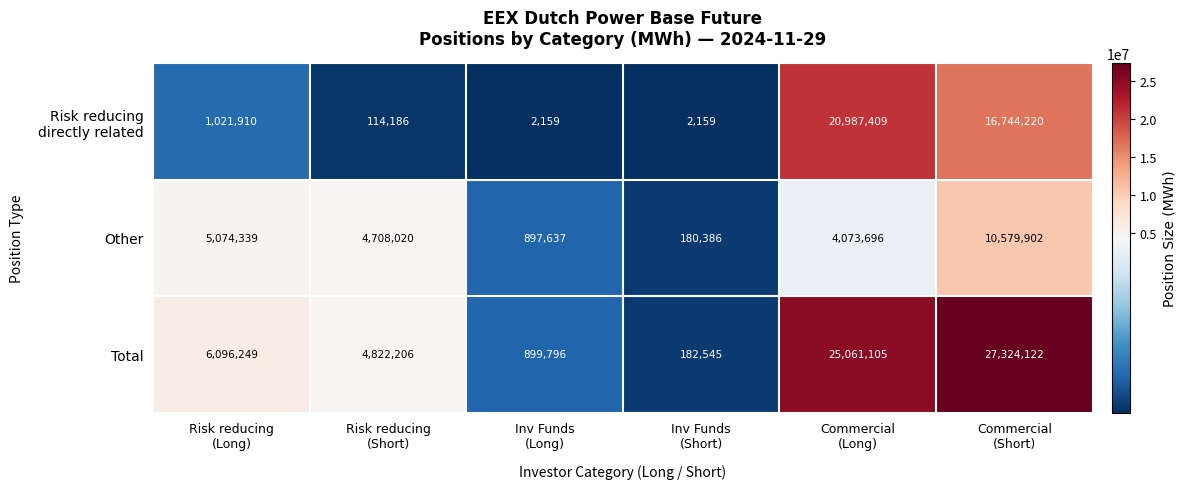

What is the sum of all Other values?

25513980